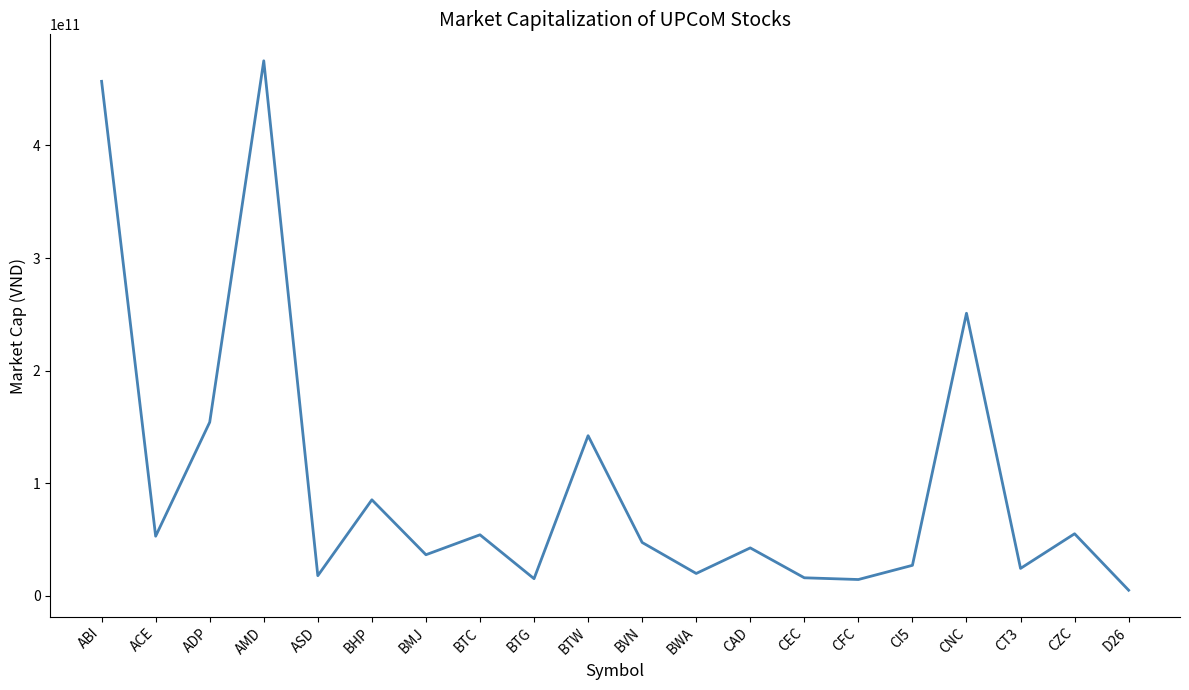

Where is the first local minimum?

ACE